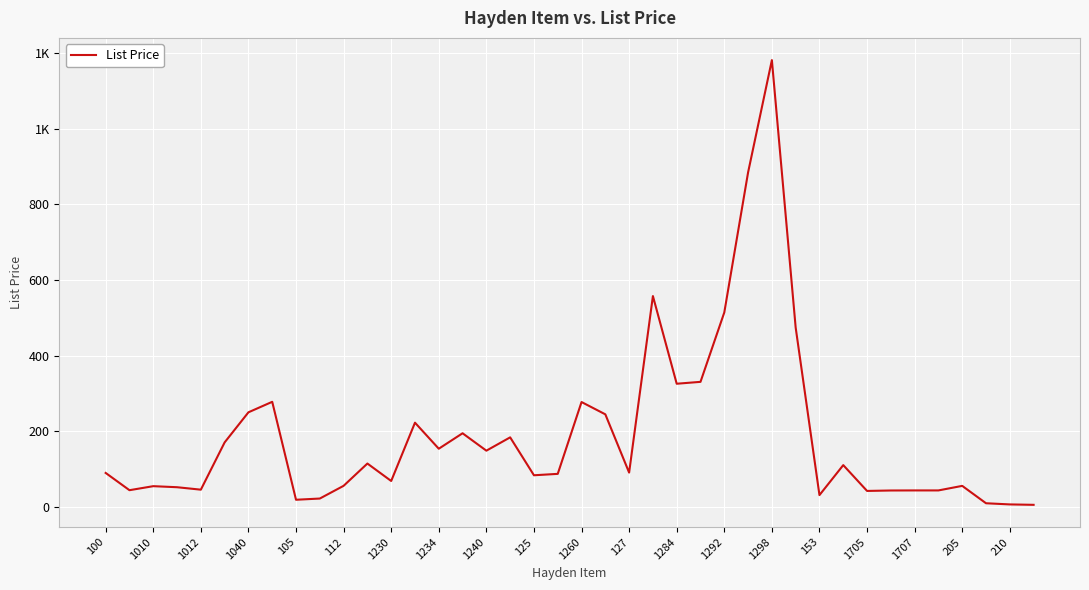

How many points are lower than both their immediate neighbors (excluding endpoints)?

11